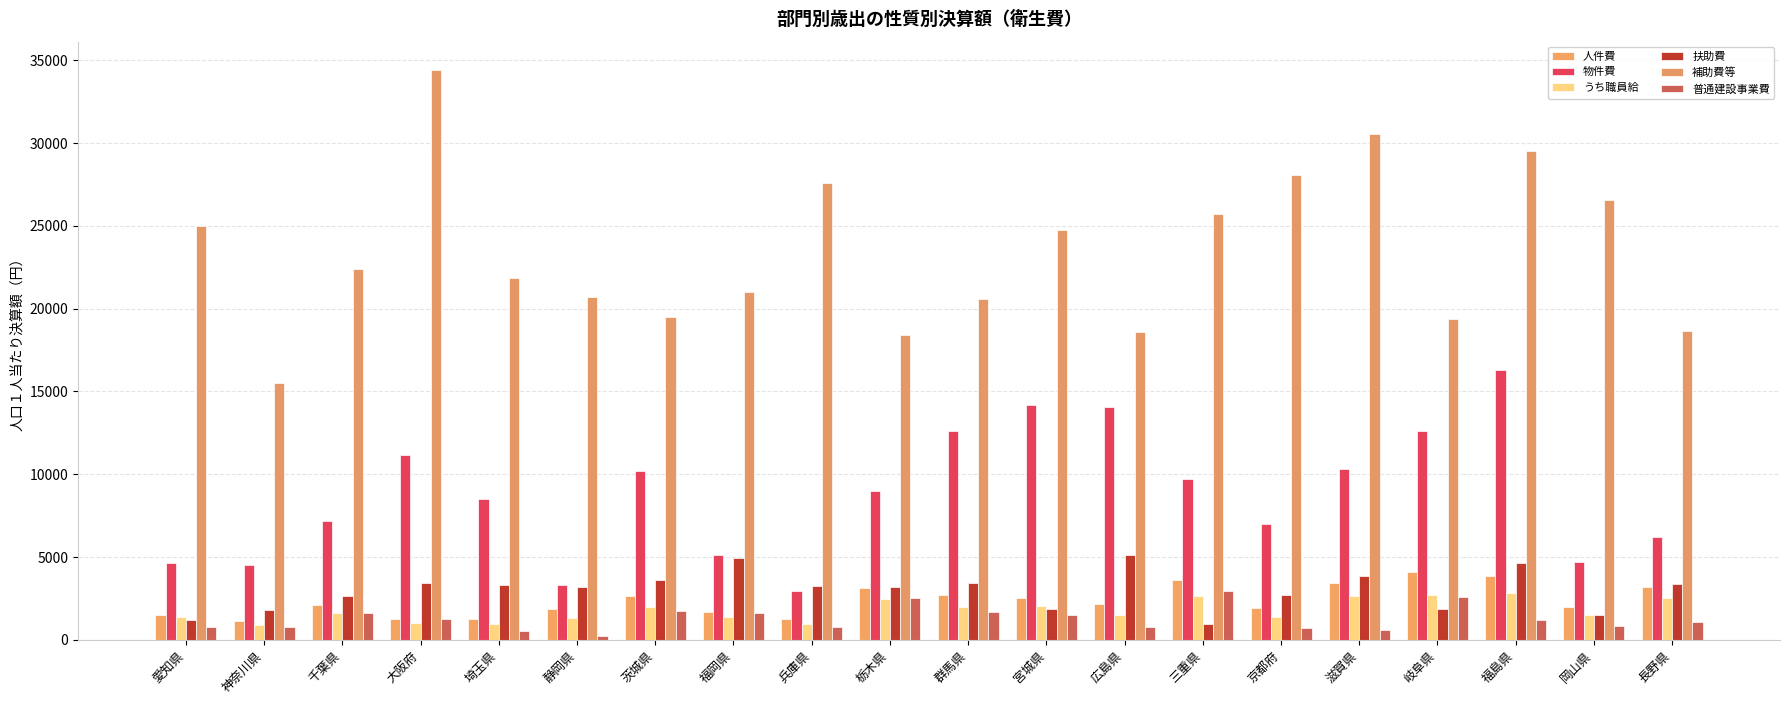

How many bars are there in total?

120